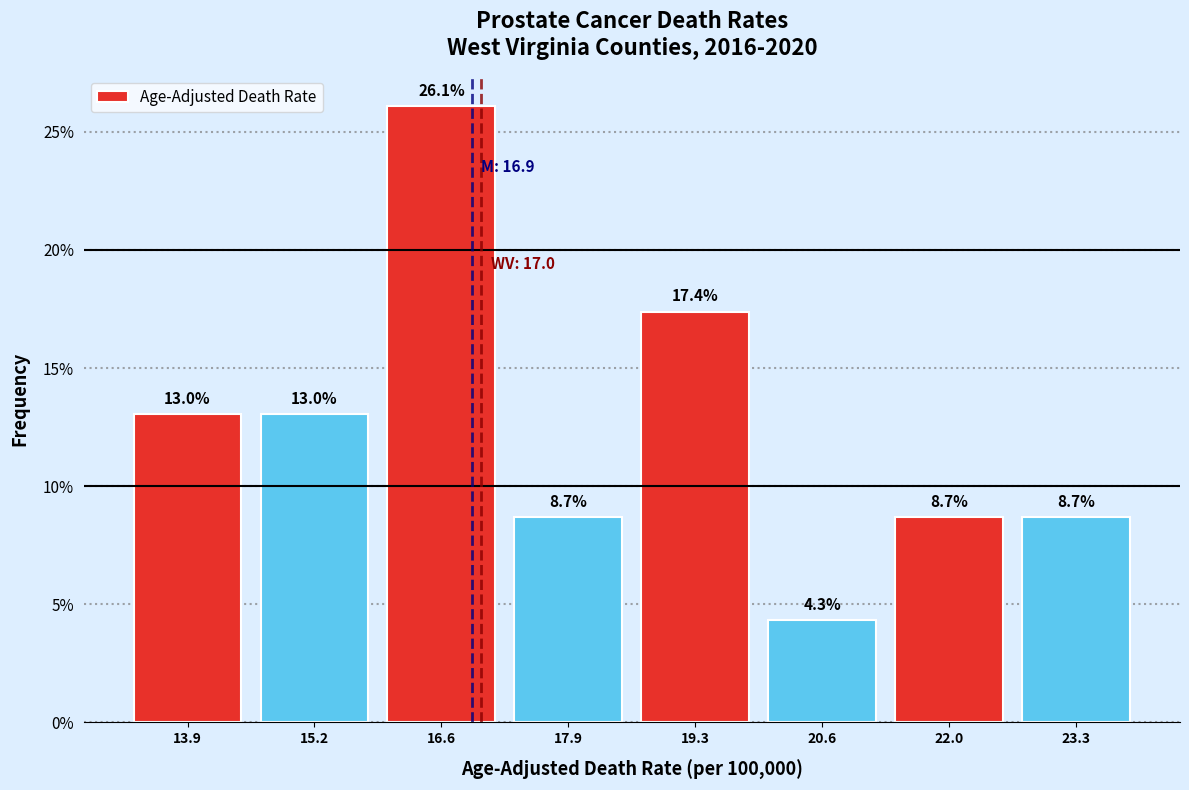

How tall is the bar that spans 17.25 to 18.60 on the x-axis? The bar edges are not printed on the chart, so give them approximately, as read against the axis.

8.7